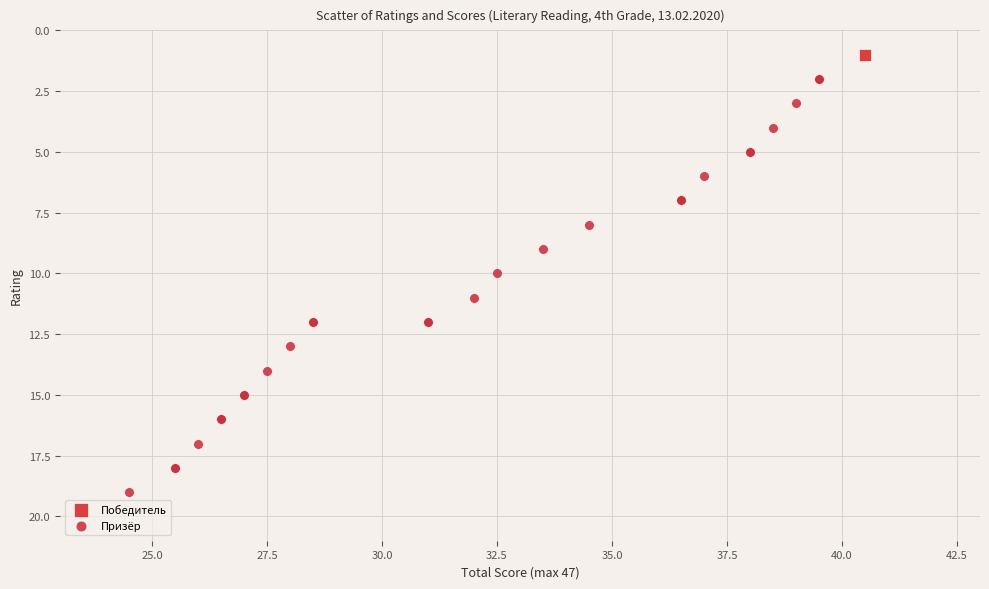

What are all the series names shown in the legend?

Победитель, Призёр